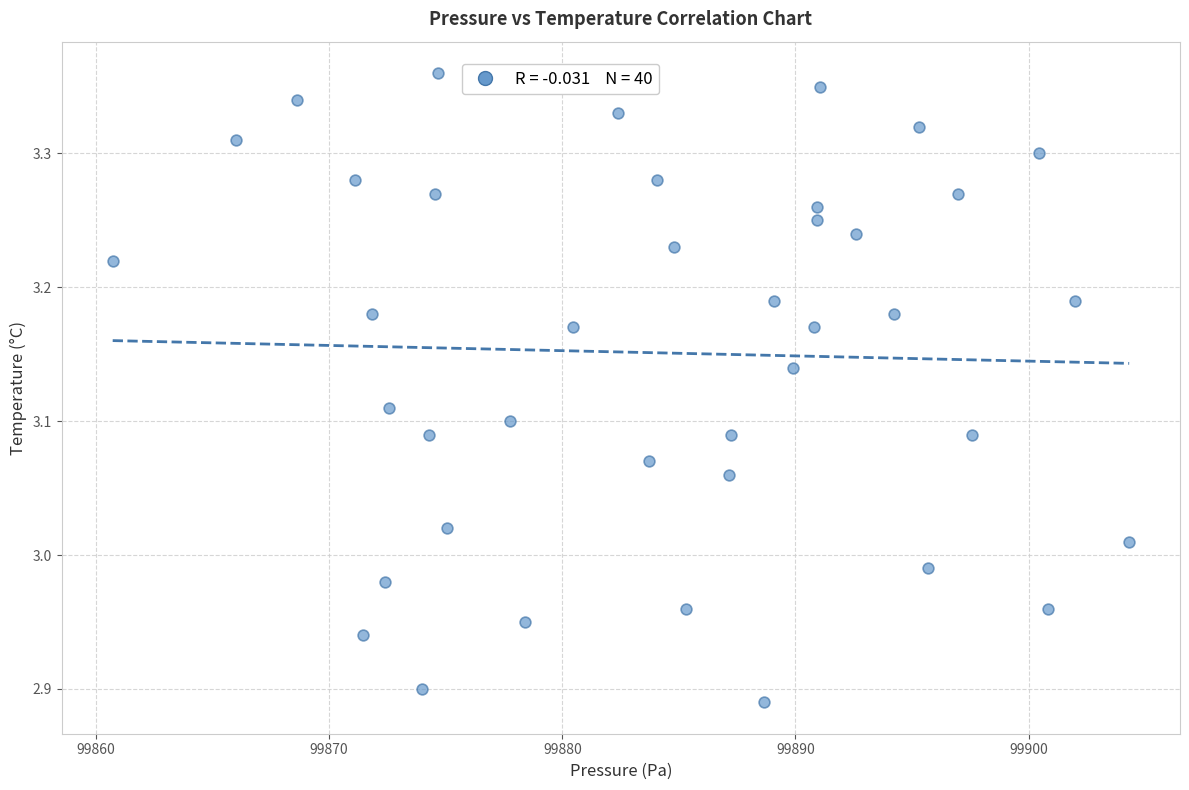

What is the range of X values (max minus min)?

43.6